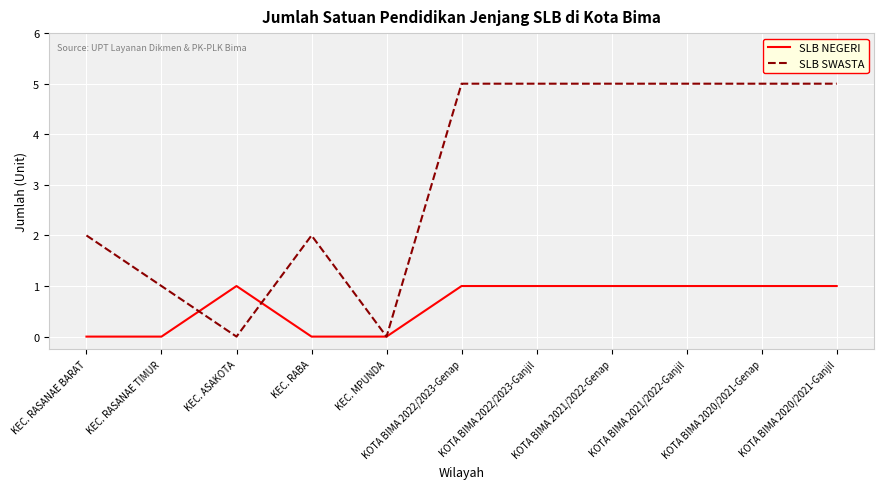

Which series ends up on top after the final intersection of SLB SWASTA and SLB NEGERI?

SLB SWASTA